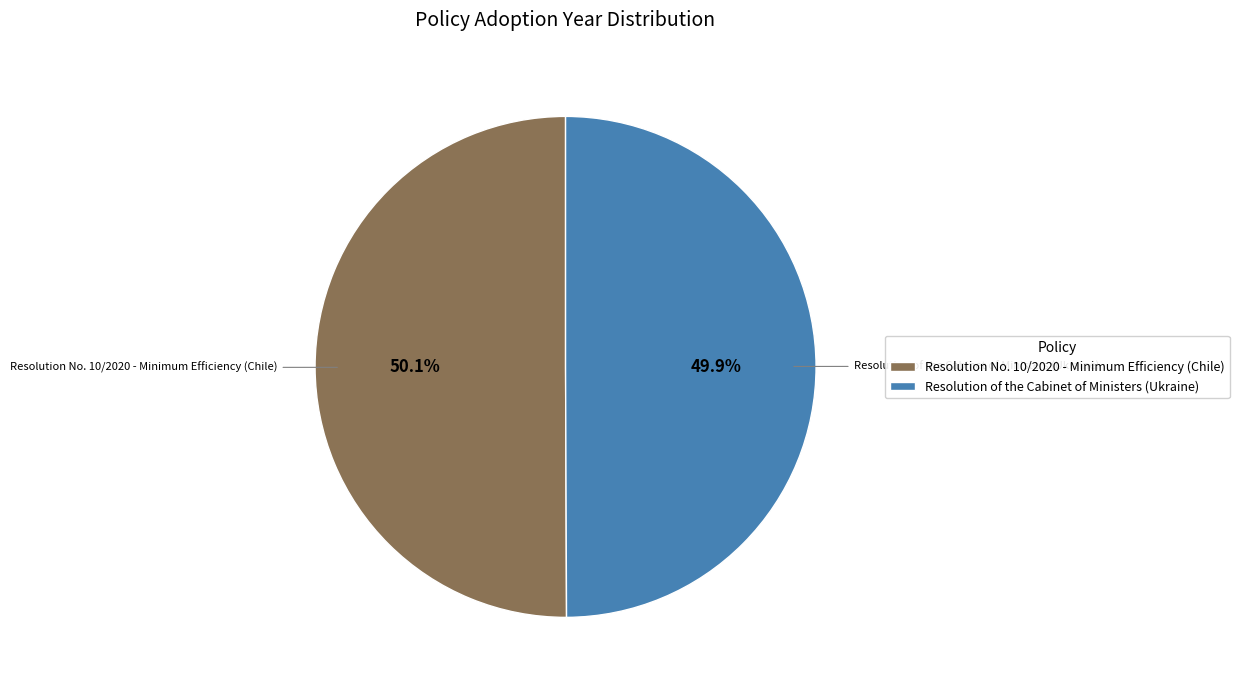

To the nearest percent, what portion does Resolution No. 10/2020 - Minimum Efficiency (Chile) represent?

50%